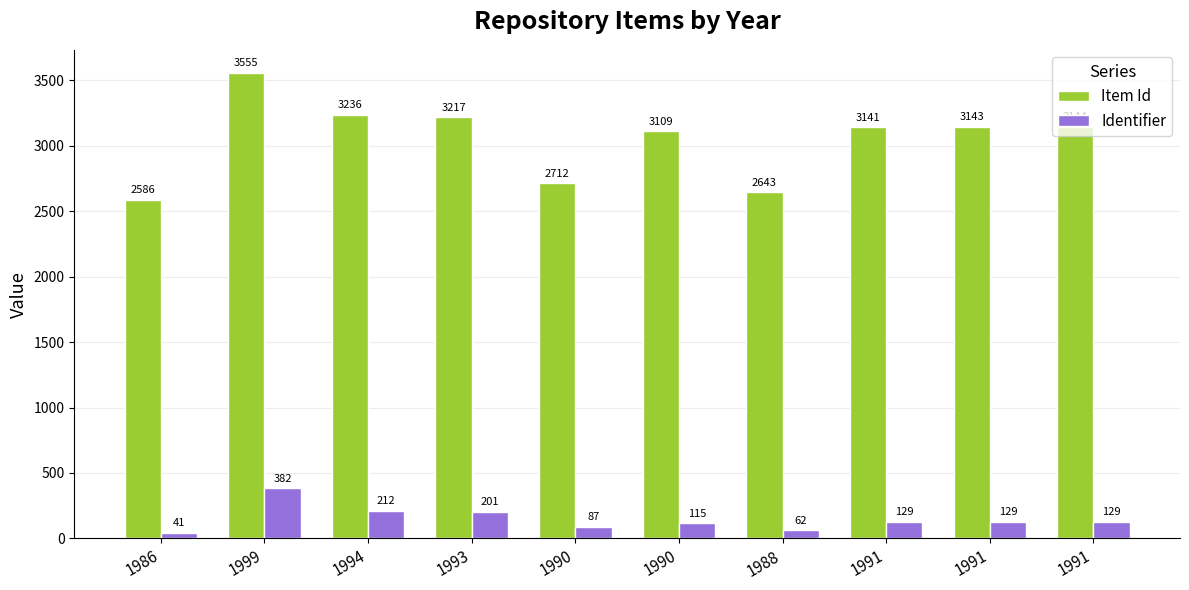

Which label corresponds to the largest value in the chart?

1999